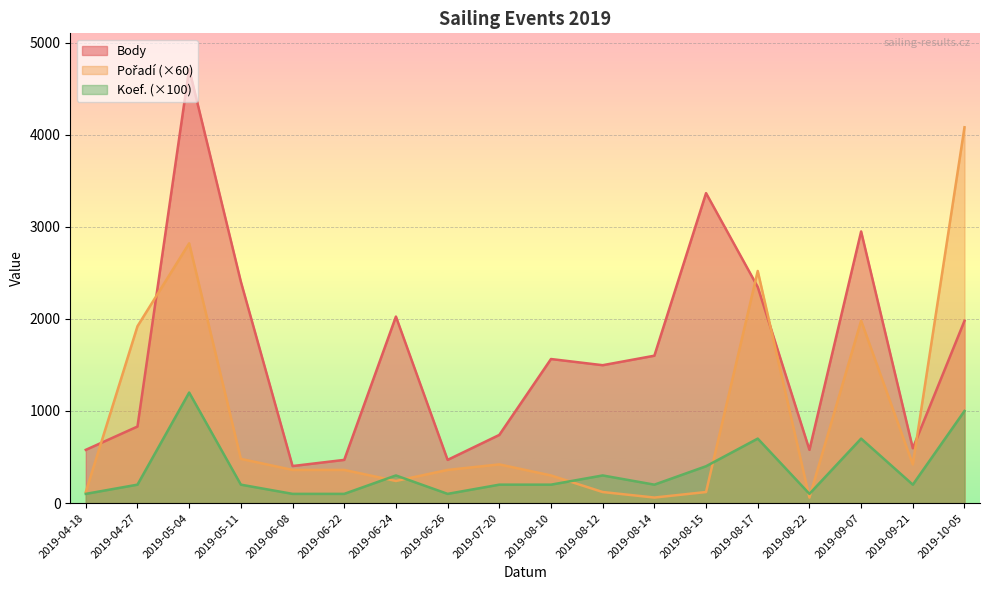

How many data points does each series have?

18